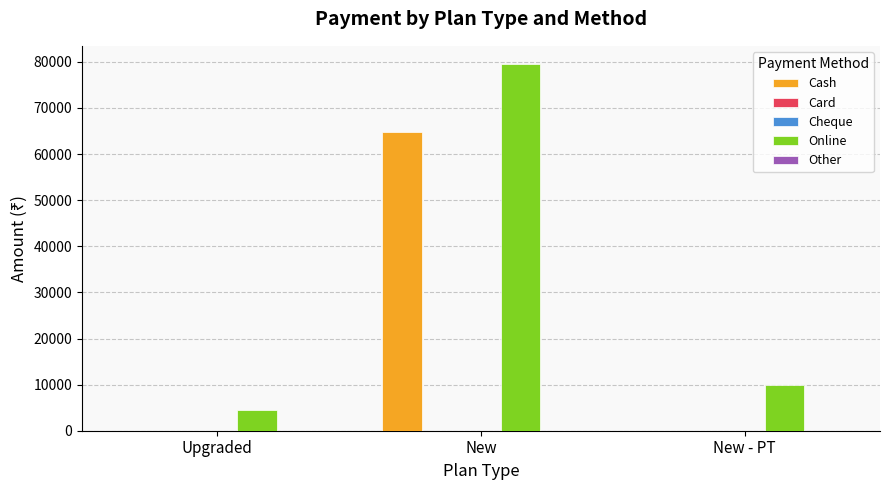

Reading right to left, transcribe all the data shown in this chart.

Cash: 0	64700	0
Card: 0	0	0
Cheque: 0	0	0
Online: 10000	79500	4500
Other: 0	0	0